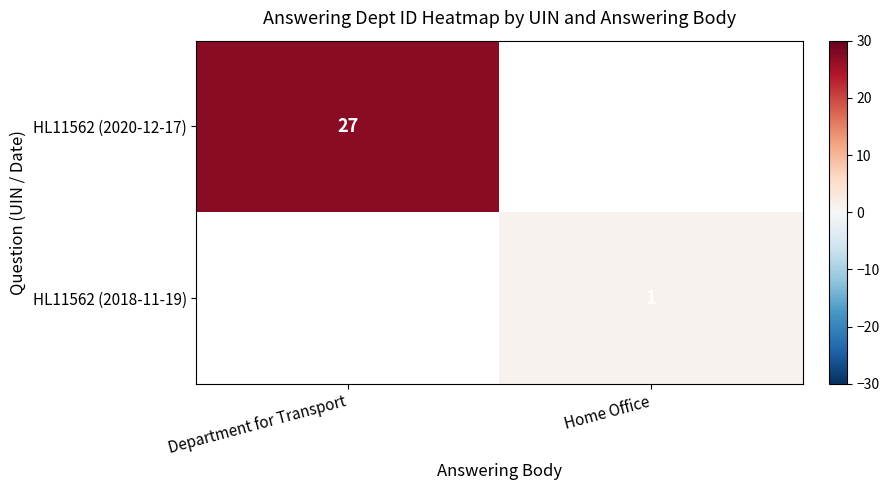

Read the row_0 value at Department for Transport.

27.0